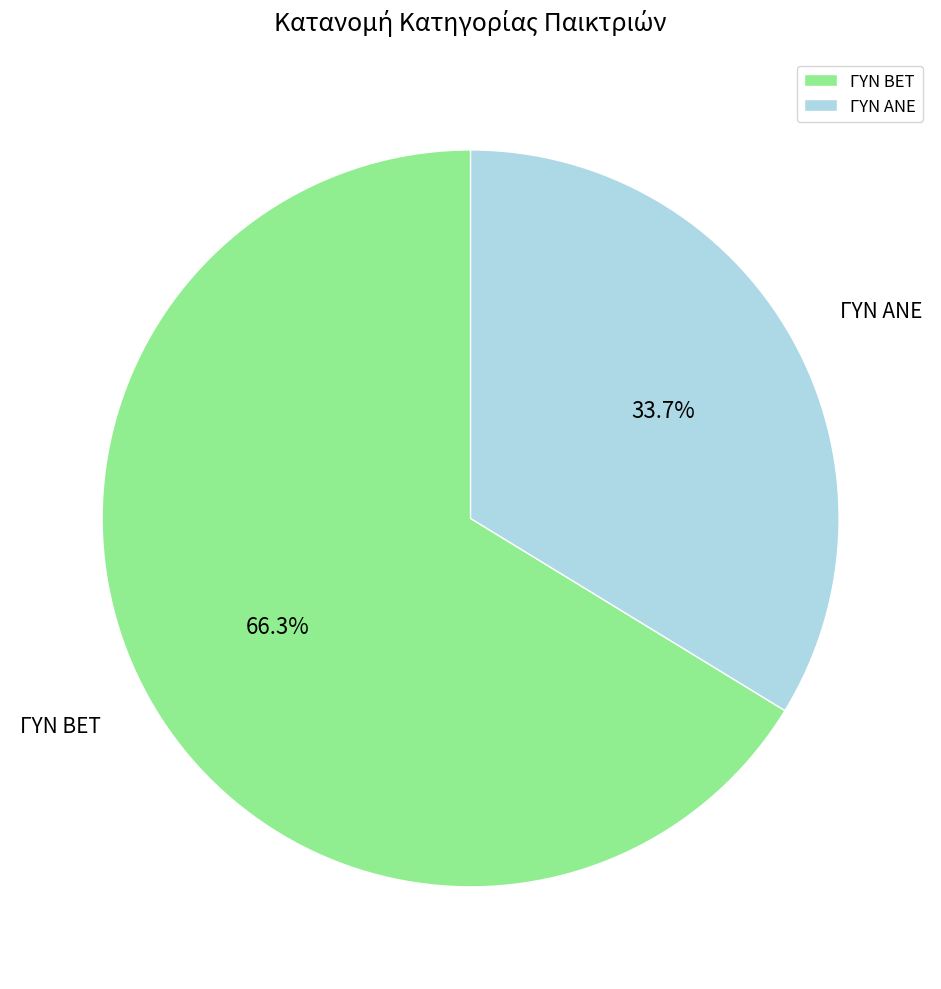

How much of the chart is everything except ΓΥΝ ΑΝΕ?

66.3%